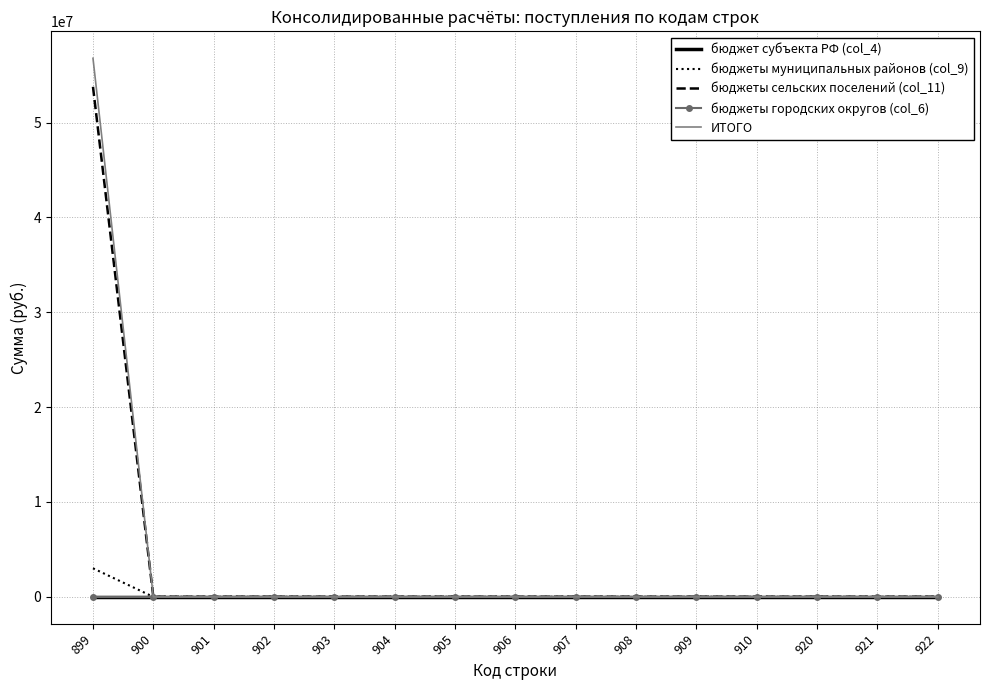

What is the average value of the бюджеты сельских поселений (col_11) series?

3584992